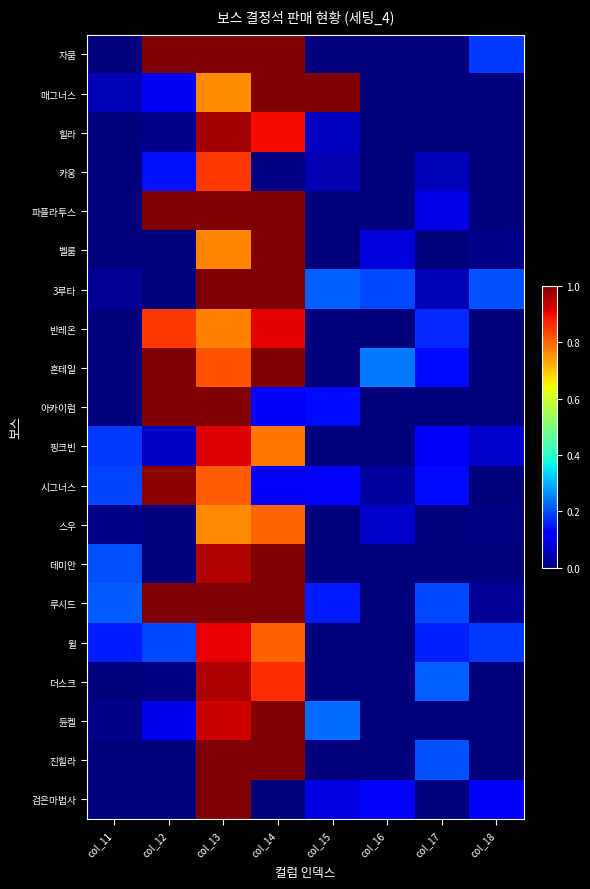

Reading left to right, extract all data points from this chart.

자쿰: col_11=0.0	col_12=1.0	col_13=1.0	col_14=1.0	col_15=0.0	col_16=0.0	col_17=0.0	col_18=0.2
매그너스: col_11=0.1	col_12=0.1	col_13=0.8	col_14=1.0	col_15=1.0	col_16=0.0	col_17=0.0	col_18=0.0
힐라: col_11=0.0	col_12=0.0	col_13=1.0	col_14=0.9	col_15=0.1	col_16=0.0	col_17=0.0	col_18=0.0
카웅: col_11=0.0	col_12=0.1	col_13=0.8	col_14=0.0	col_15=0.0	col_16=0.0	col_17=0.1	col_18=0.0
파플라투스: col_11=0.0	col_12=1.0	col_13=1.0	col_14=1.0	col_15=0.0	col_16=0.0	col_17=0.1	col_18=0.0
벨룸: col_11=0.0	col_12=0.0	col_13=0.8	col_14=1.0	col_15=0.0	col_16=0.1	col_17=0.0	col_18=0.0
3루타: col_11=0.0	col_12=0.0	col_13=1.0	col_14=1.0	col_15=0.2	col_16=0.2	col_17=0.0	col_18=0.2
반레온: col_11=0.0	col_12=0.8	col_13=0.8	col_14=0.9	col_15=0.0	col_16=0.0	col_17=0.2	col_18=0.0
혼테일: col_11=0.0	col_12=1.0	col_13=0.8	col_14=1.0	col_15=0.0	col_16=0.2	col_17=0.1	col_18=0.0
아카이럼: col_11=0.0	col_12=1.0	col_13=1.0	col_14=0.1	col_15=0.1	col_16=0.0	col_17=0.0	col_18=0.0
핑크빈: col_11=0.2	col_12=0.1	col_13=0.9	col_14=0.8	col_15=0.0	col_16=0.0	col_17=0.1	col_18=0.1
시그너스: col_11=0.2	col_12=1.0	col_13=0.8	col_14=0.1	col_15=0.1	col_16=0.0	col_17=0.1	col_18=0.0
스우: col_11=0.0	col_12=0.0	col_13=0.8	col_14=0.8	col_15=0.0	col_16=0.1	col_17=0.0	col_18=0.0
데미안: col_11=0.2	col_12=0.0	col_13=1.0	col_14=1.0	col_15=0.0	col_16=0.0	col_17=0.0	col_18=0.0
루시드: col_11=0.2	col_12=1.0	col_13=1.0	col_14=1.0	col_15=0.2	col_16=0.0	col_17=0.2	col_18=0.0
윌: col_11=0.2	col_12=0.2	col_13=0.9	col_14=0.8	col_15=0.0	col_16=0.0	col_17=0.2	col_18=0.2
더스크: col_11=0.0	col_12=0.0	col_13=1.0	col_14=0.9	col_15=0.0	col_16=0.0	col_17=0.2	col_18=0.0
듄켈: col_11=0.0	col_12=0.1	col_13=0.9	col_14=1.0	col_15=0.2	col_16=0.0	col_17=0.0	col_18=0.0
진힐라: col_11=0.0	col_12=0.0	col_13=1.0	col_14=1.0	col_15=0.0	col_16=0.0	col_17=0.2	col_18=0.0
검은마법사: col_11=0.0	col_12=0.0	col_13=1.0	col_14=0.0	col_15=0.1	col_16=0.1	col_17=0.0	col_18=0.1